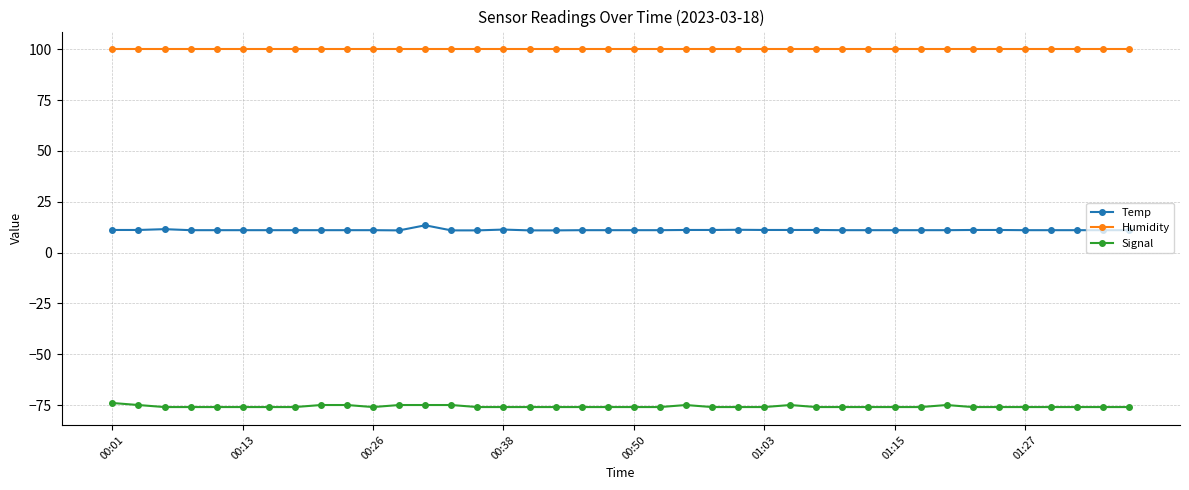

True or false: Temp has more than 1 interior local peaks.

True